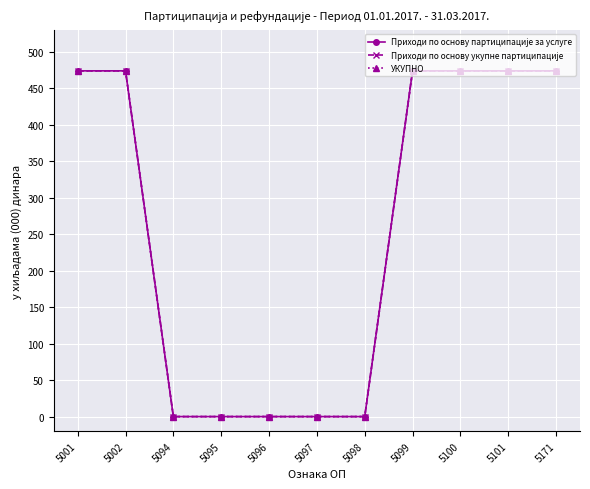

Rank the series at 5094 from highest to lowest value.

Приходи по основу партиципације за услуге, Приходи по основу укупне партиципације, УКУПНО